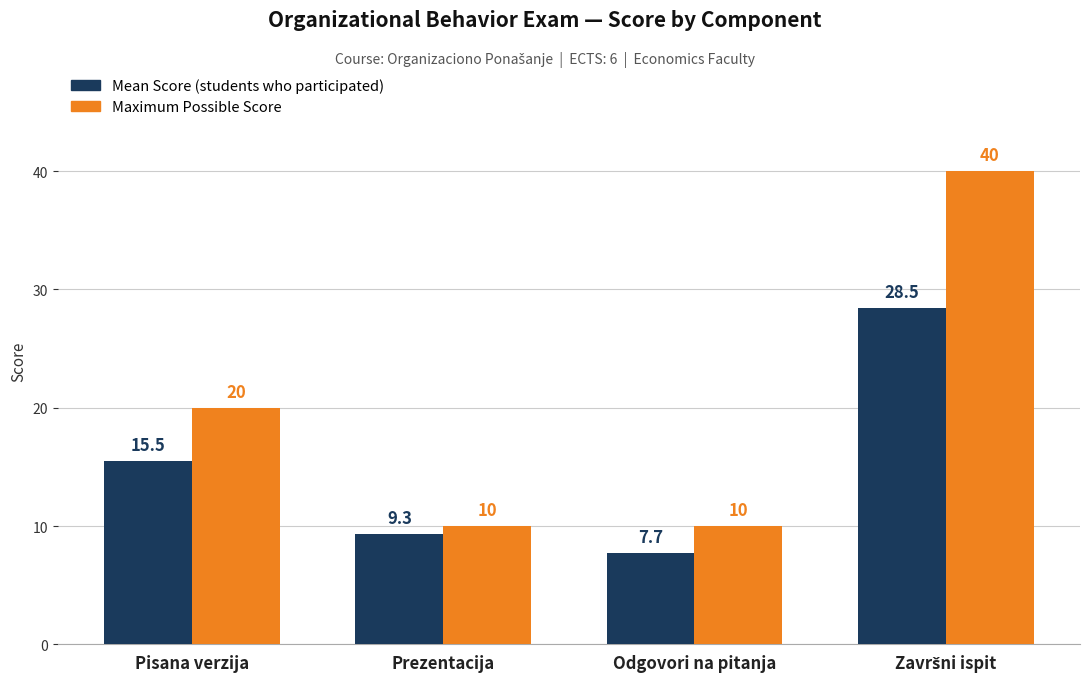

What is the difference between the highest and lowest values at Prezentacija?

0.7